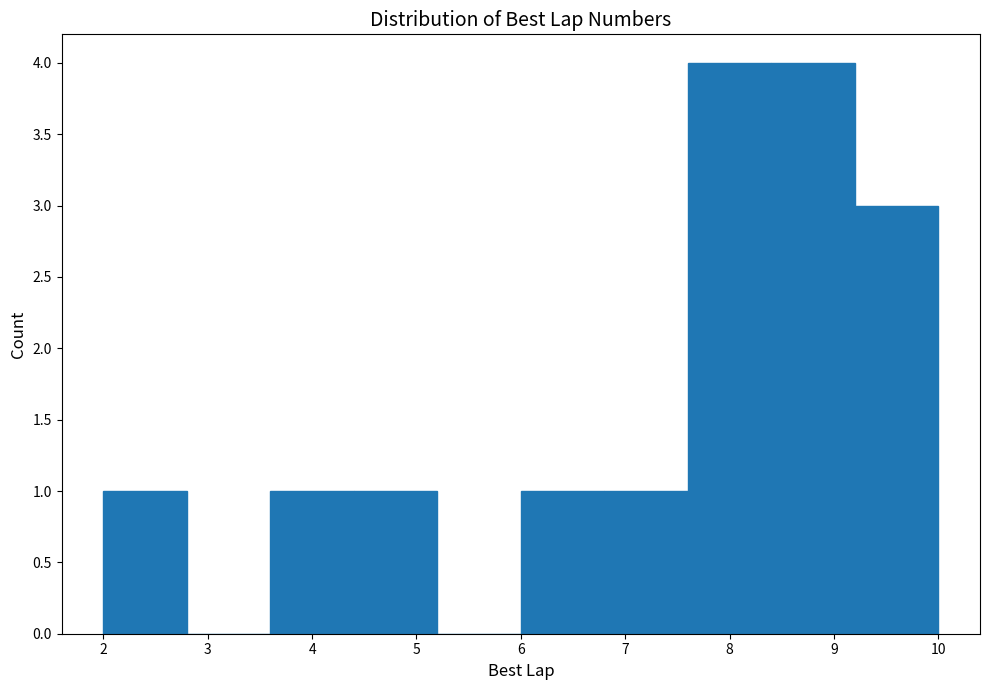

Reading left to right, list every bar in this chart as the range it spans on the x-axis followed by its height. The values are not printed on the chart, so give them approximately, as read against the axis.

2.0 to 2.8: 1
2.8 to 3.6: 0
3.6 to 4.4: 1
4.4 to 5.2: 1
5.2 to 6.0: 0
6.0 to 6.8: 1
6.8 to 7.6: 1
7.6 to 8.4: 4
8.4 to 9.2: 4
9.2 to 10.0: 3